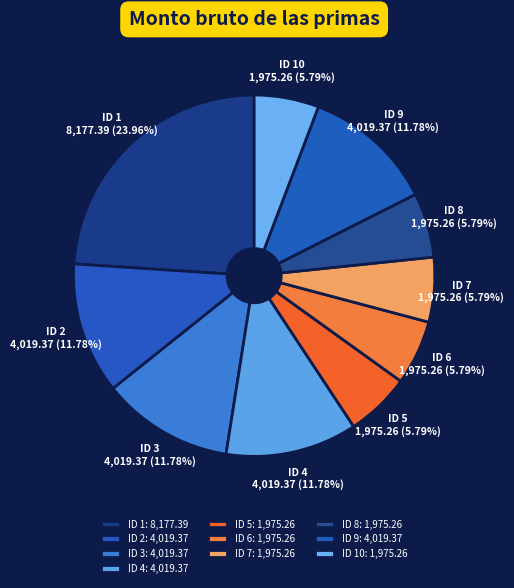

What is the ratio of the value at ID 2 to the value at ID 9?

1.0